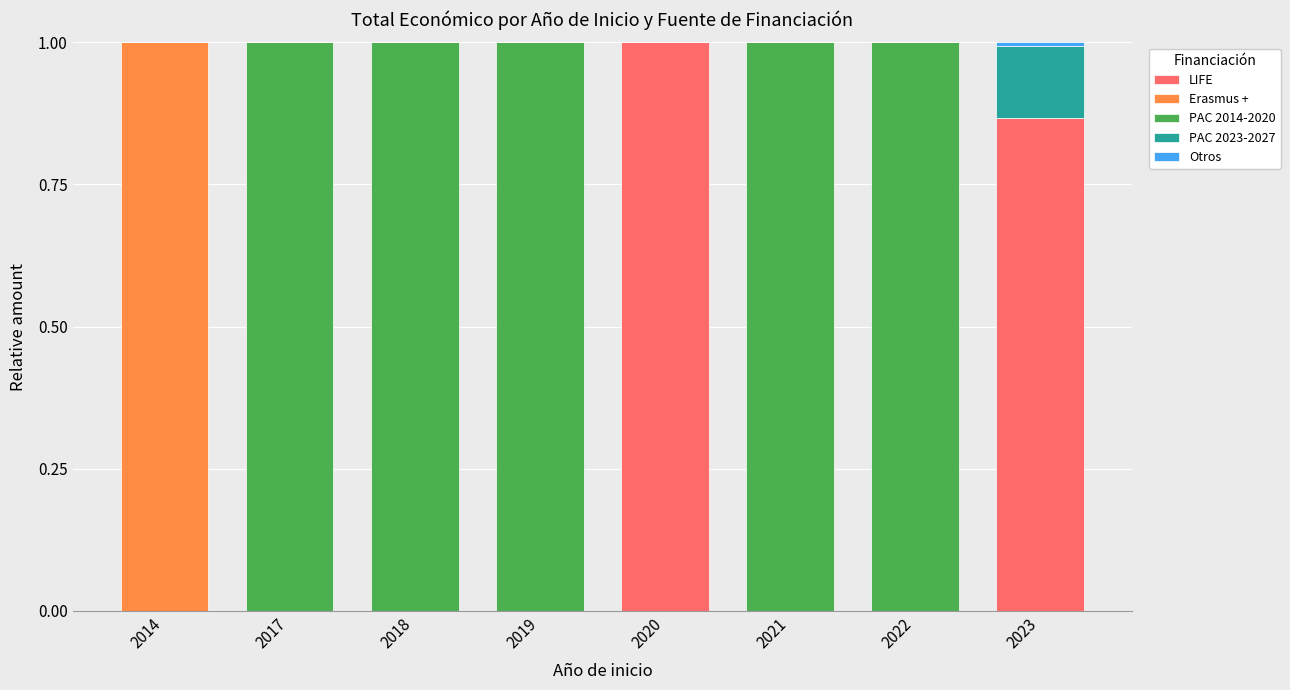

How many categories are shown in the chart?

8